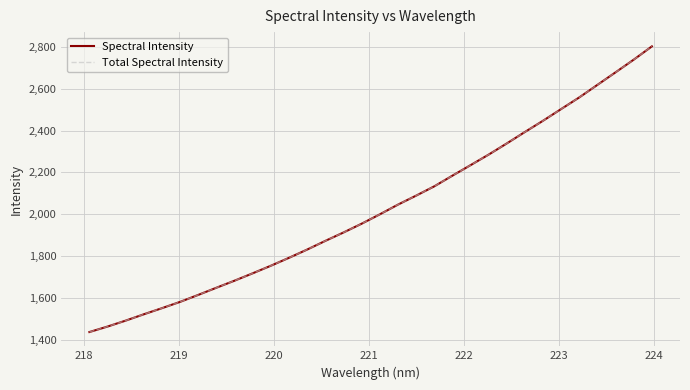

Does the chart display data point markers on the line(s)?

No